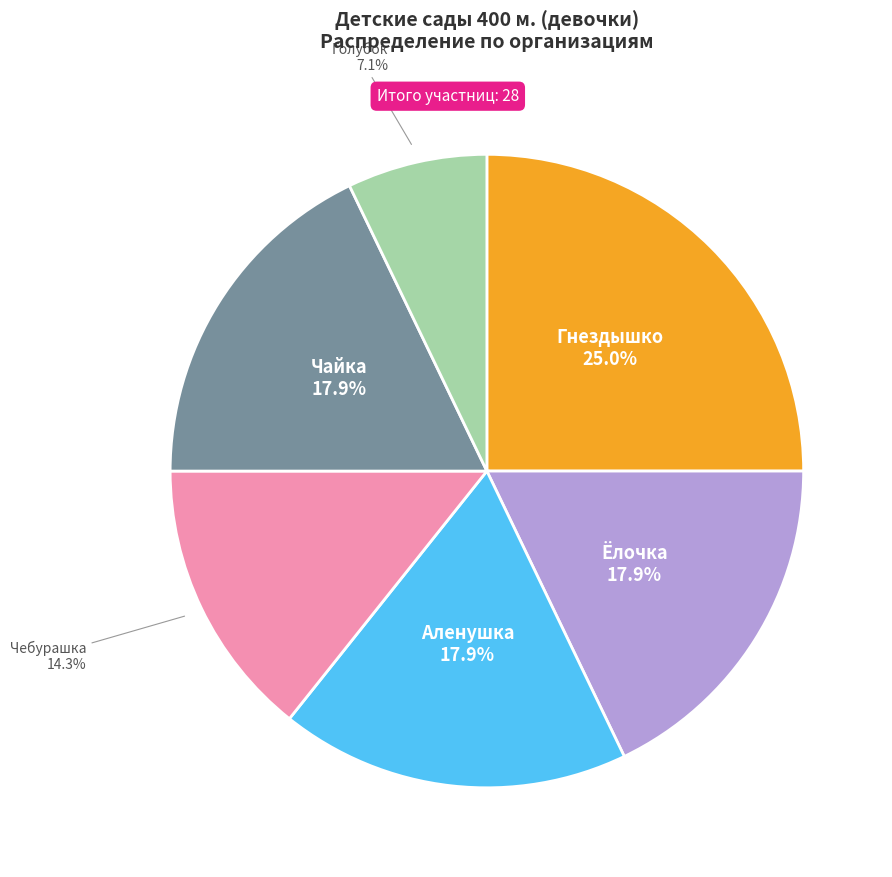

To the nearest percent, what is the difference between the largest and smallest slice percentages?

18%